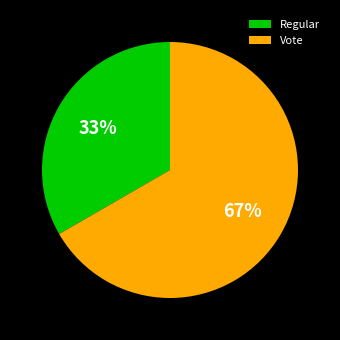

Which category has the biggest portion of the pie?

Vote